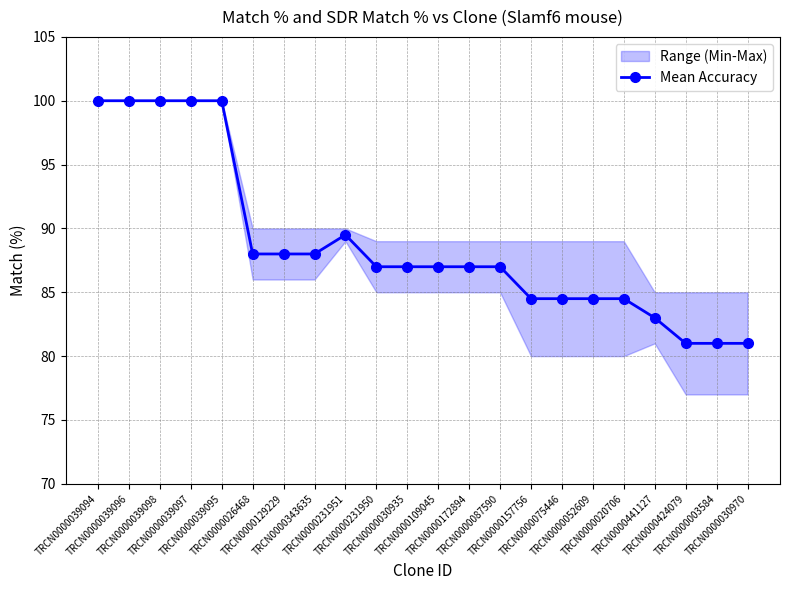

What is the label of the 17th point from the left?

TRCN0000052609